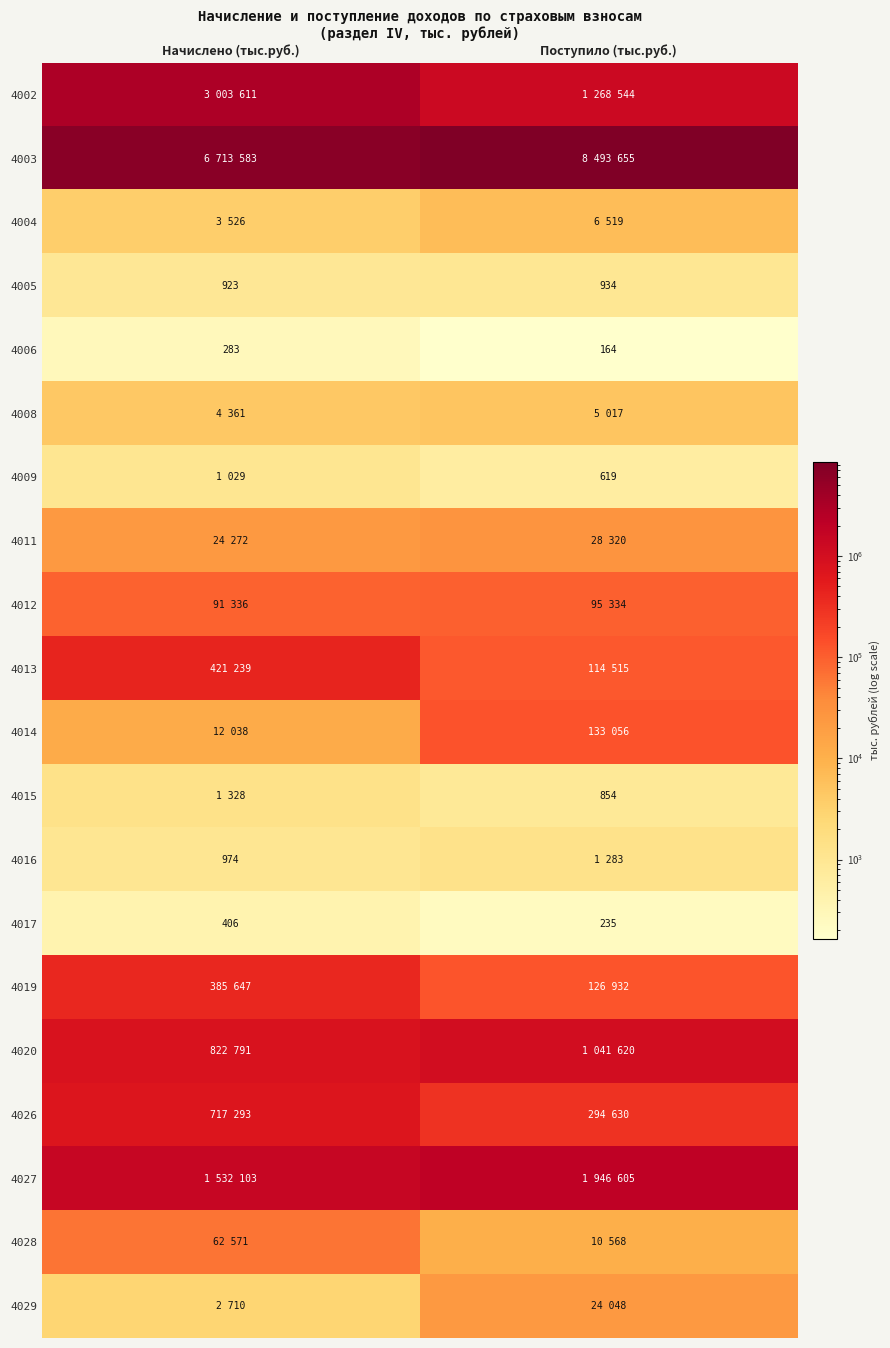

Is the value of 4005 at Начислено (тыс.руб.) greater than the value of 4006 at Поступило (тыс.руб.)?

Yes